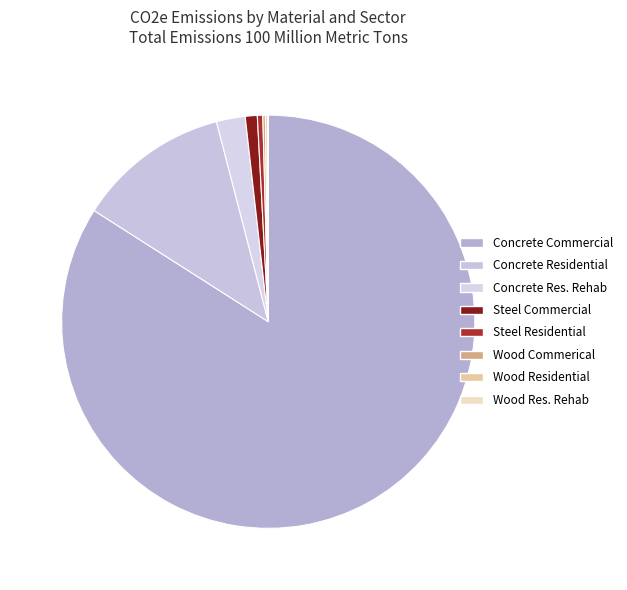

To the nearest percent, what is the average slice percentage?

12%